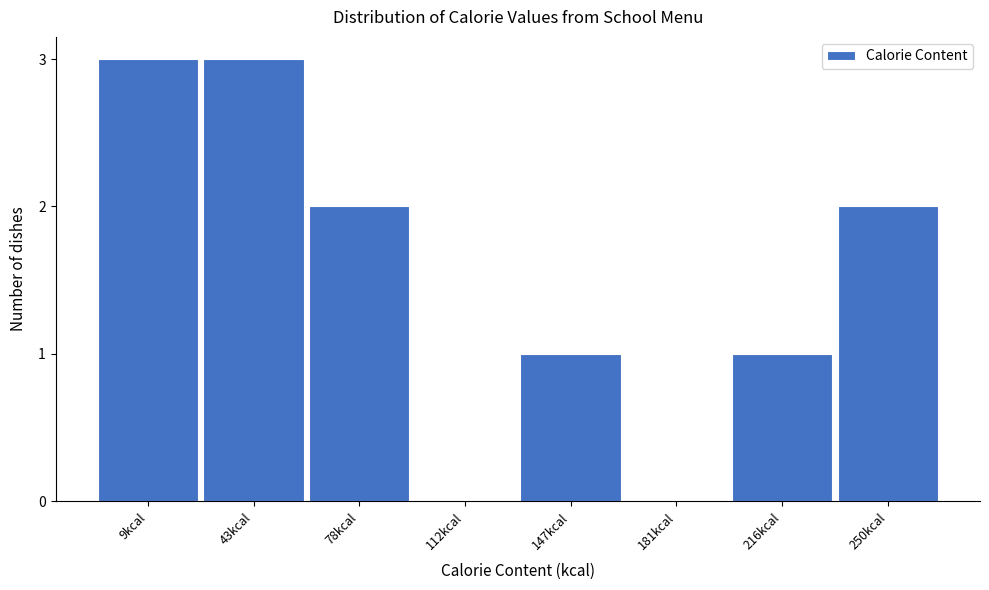

Reading left to right, what are all the values shown in this chart?

9kcal=3	43kcal=3	78kcal=2	112kcal=0	147kcal=1	181kcal=0	216kcal=1	250kcal=2